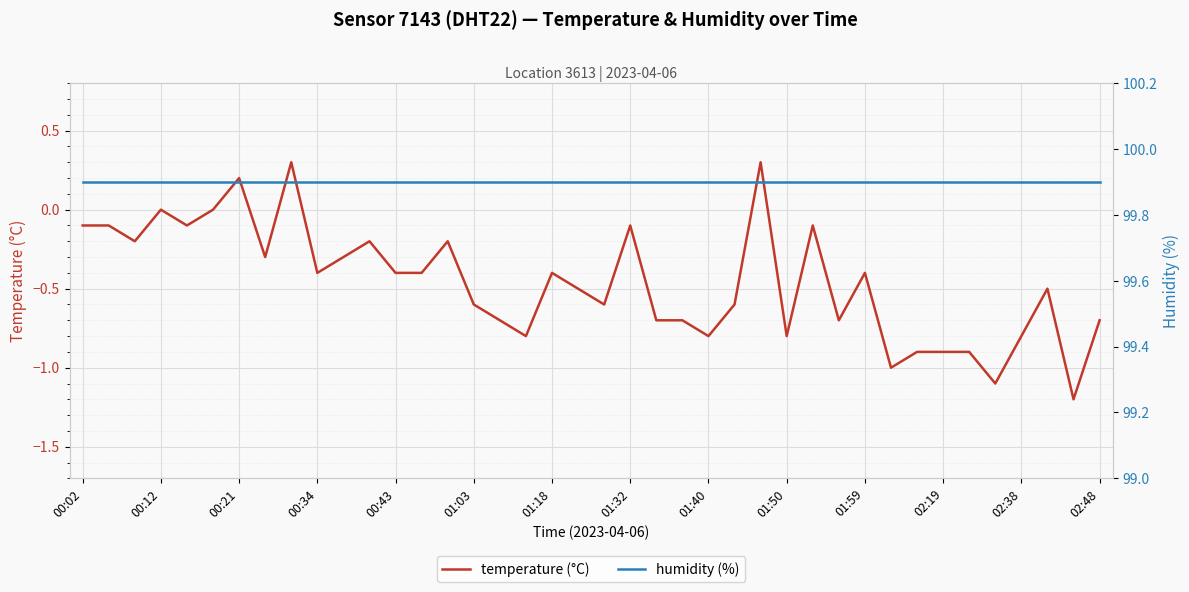

The temperature (°C) series shows -0.6 at 01:03. True or false?

True